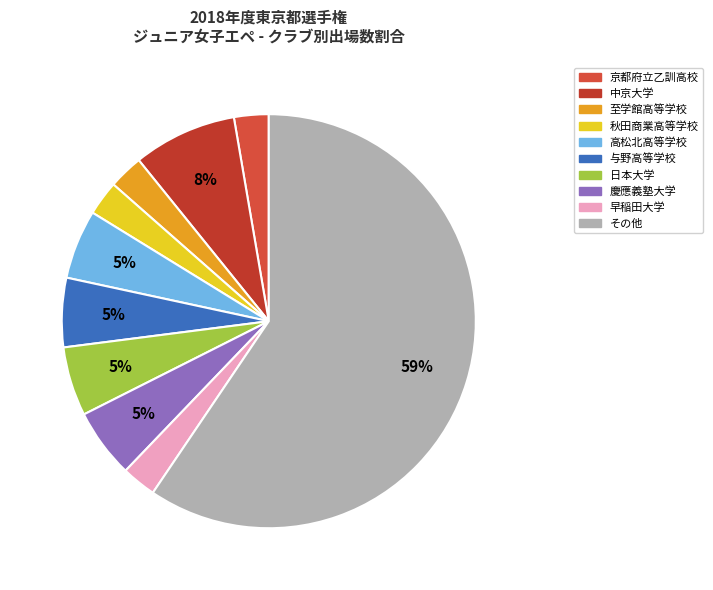

How many segments does this pie chart have?

10